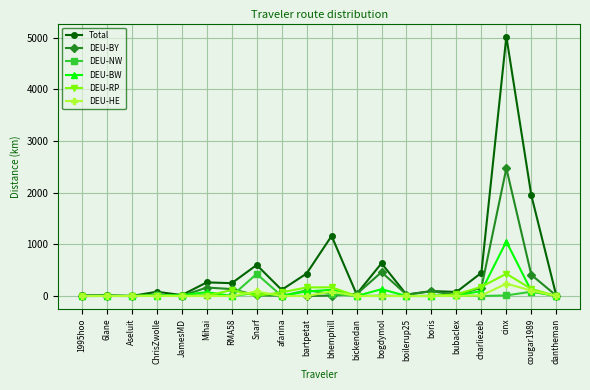

True or false: DEU-RP and DEU-NW intersect in this chart.

True